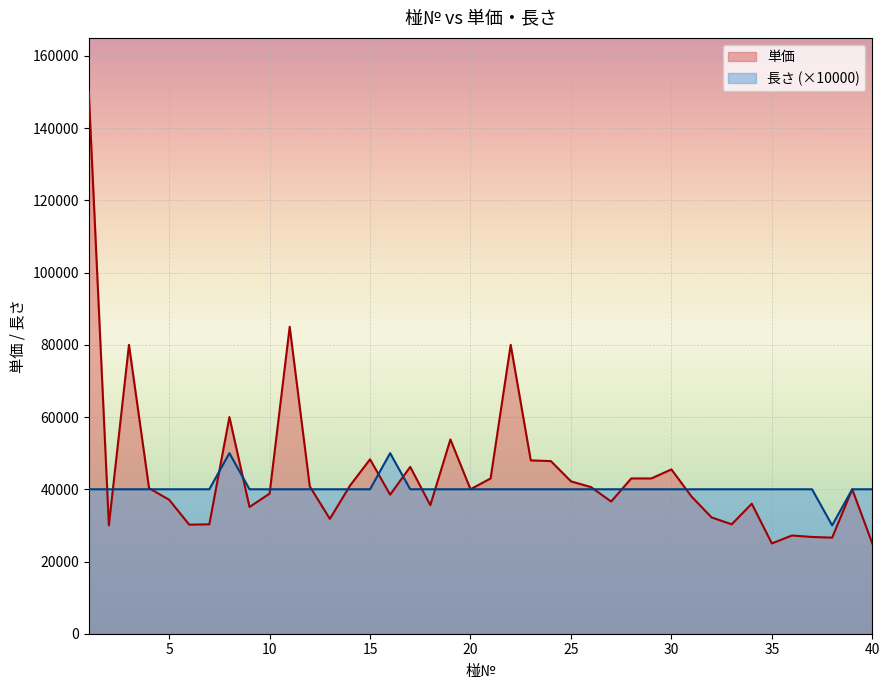

Between which two adjacent categories do 単価 and 長さ first intersect?

1 and 2